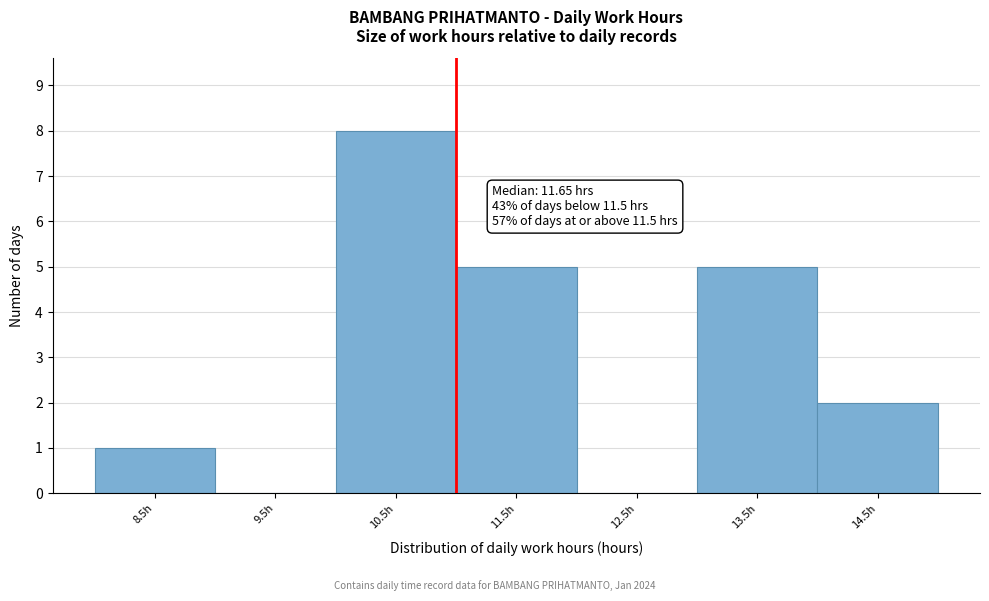

Reading left to right, what are all the values shown in this chart?

8.5h=1	9.5h=0	10.5h=8	11.5h=5	12.5h=0	13.5h=5	14.5h=2